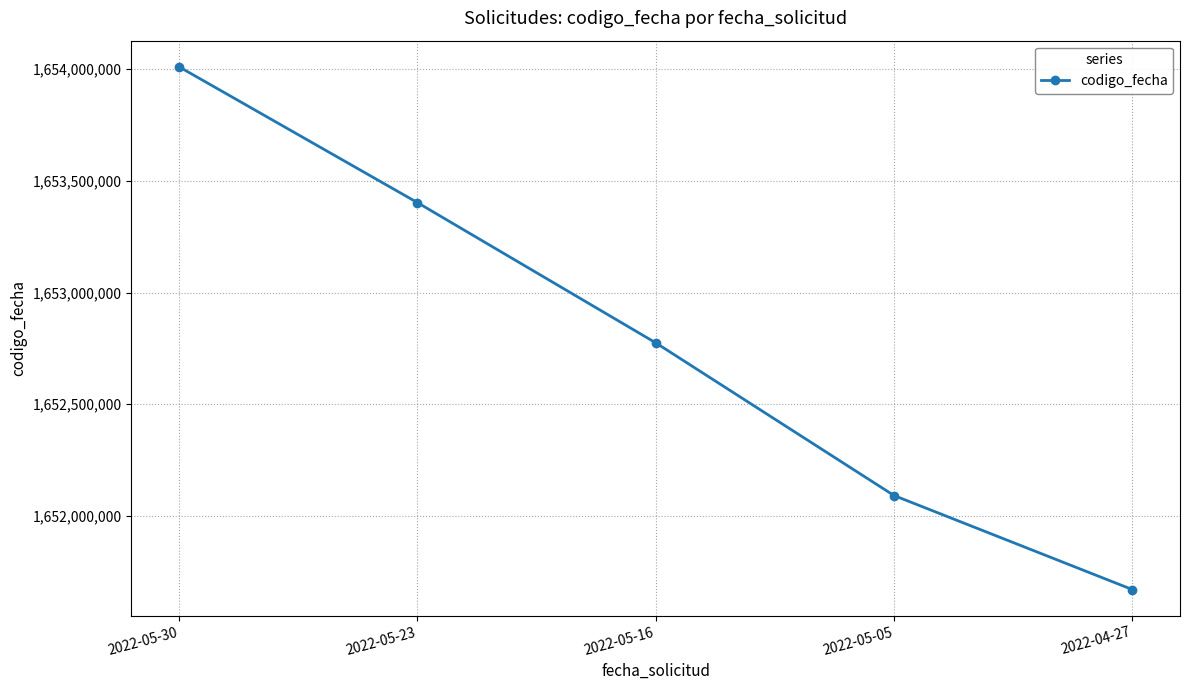

How many values are below 1652775059?

2